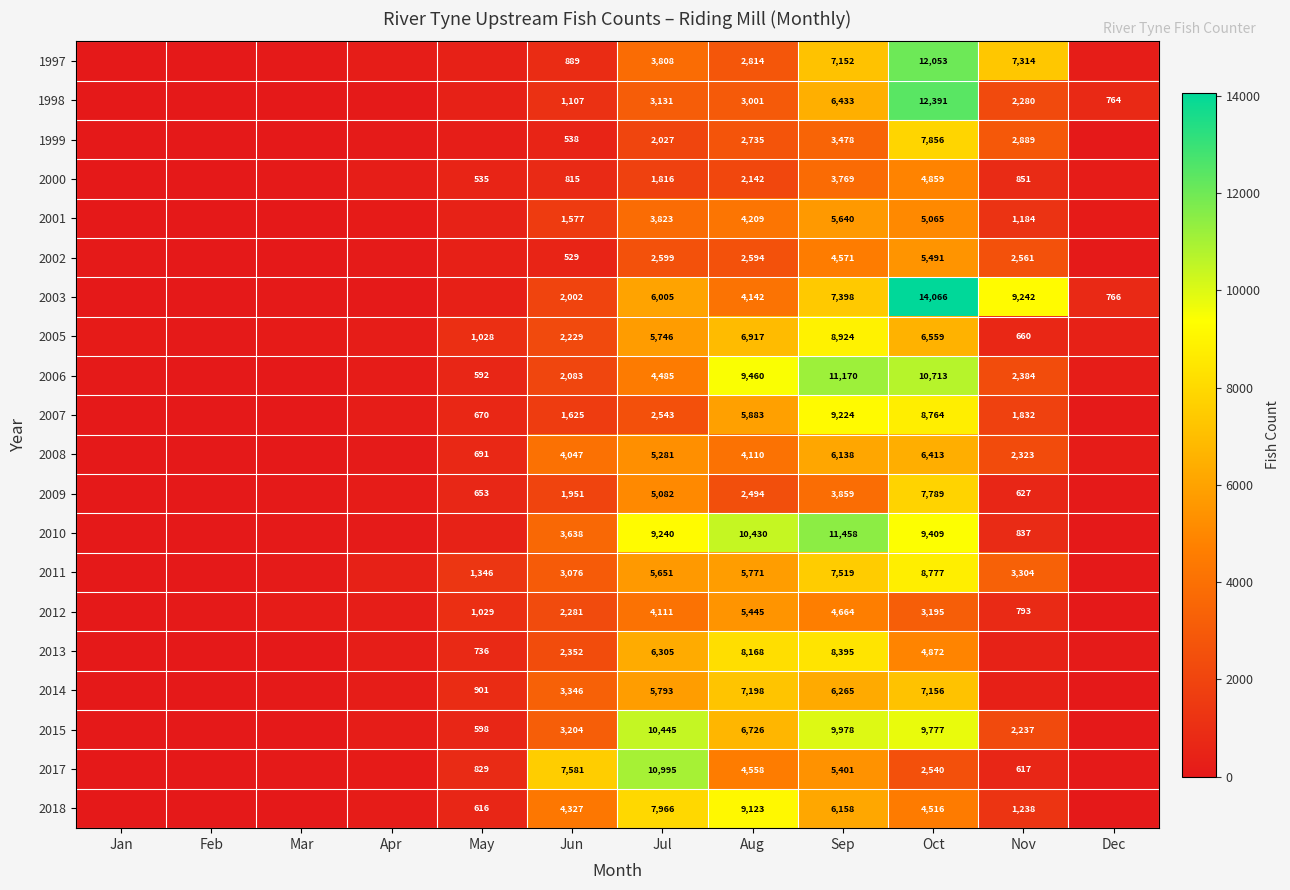

What is the difference between the 2003 values at Sep and Jul?

1393